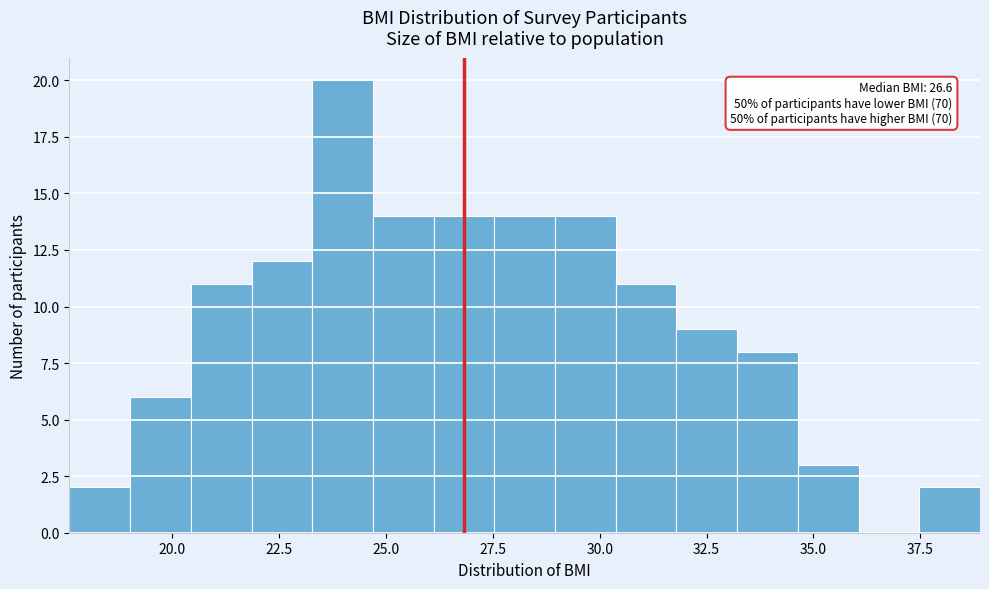

Around what value on the x-axis is the tallest bar? Give the approximate position of its centre, as read against the axis.

24.0